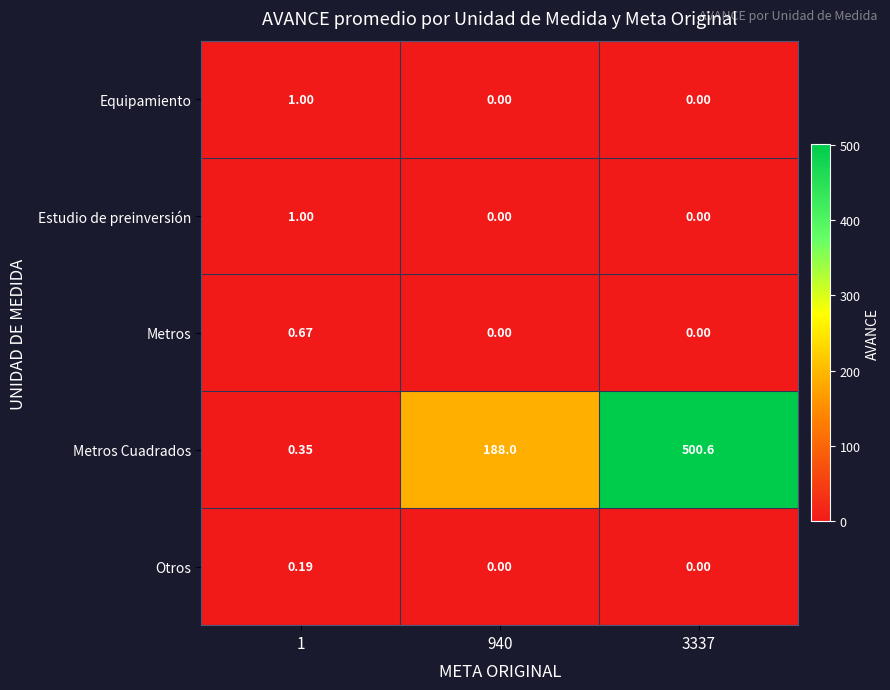

Is the value of Estudio de preinversión at 940 greater than the value of Metros Cuadrados at 3337?

No